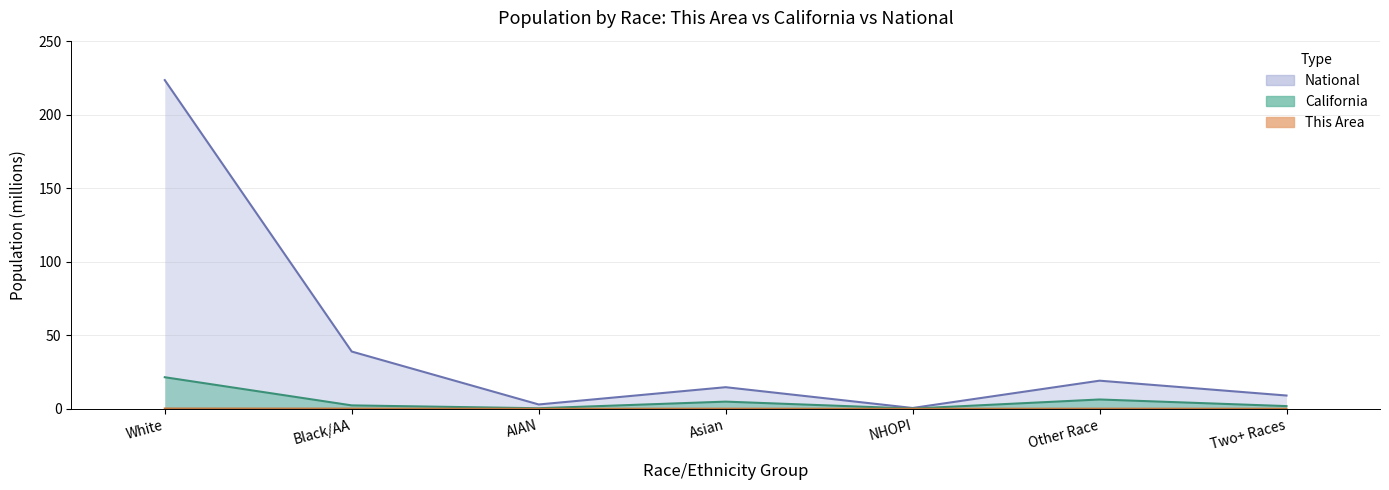

True or false: This Area and National cross at least once.

False